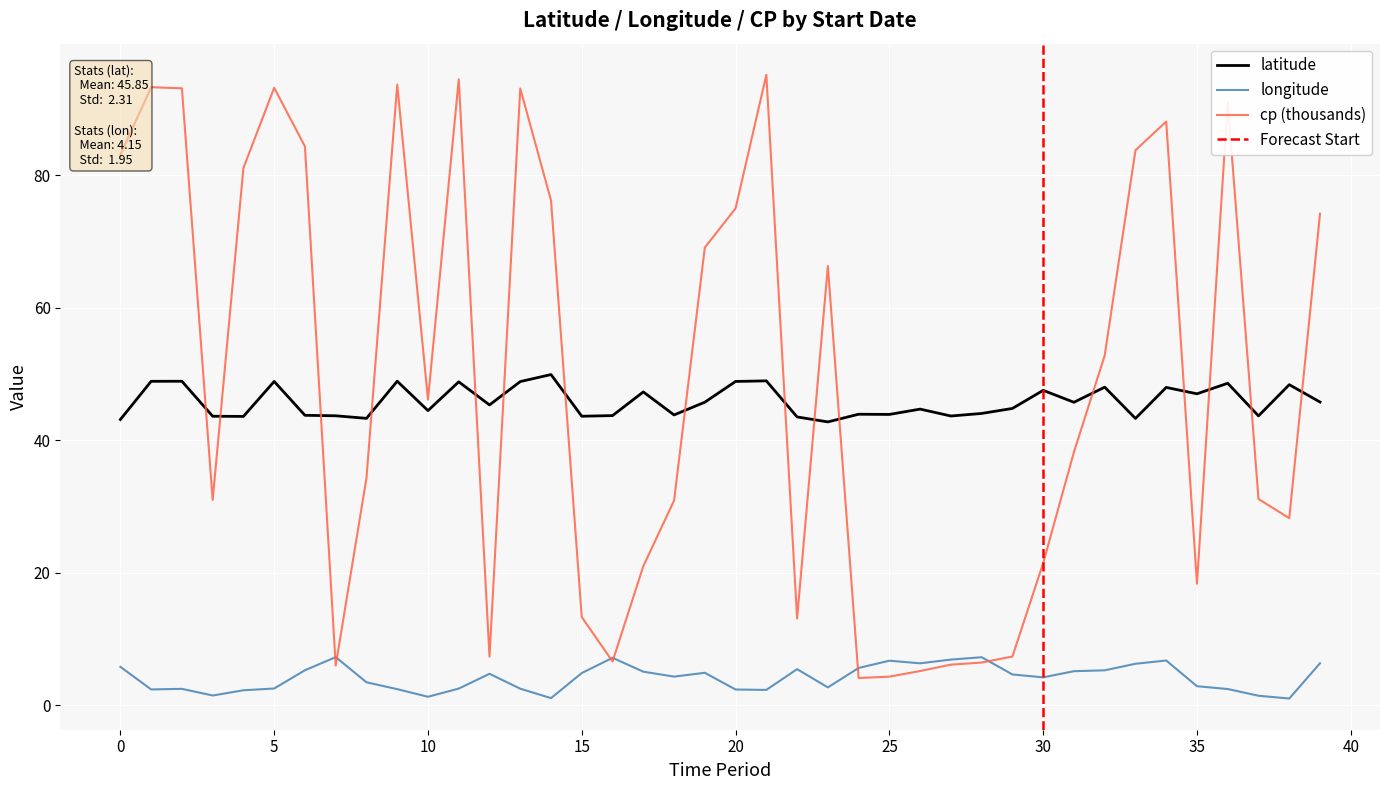

The latitude series shows 47.5 at 30. True or false?

True